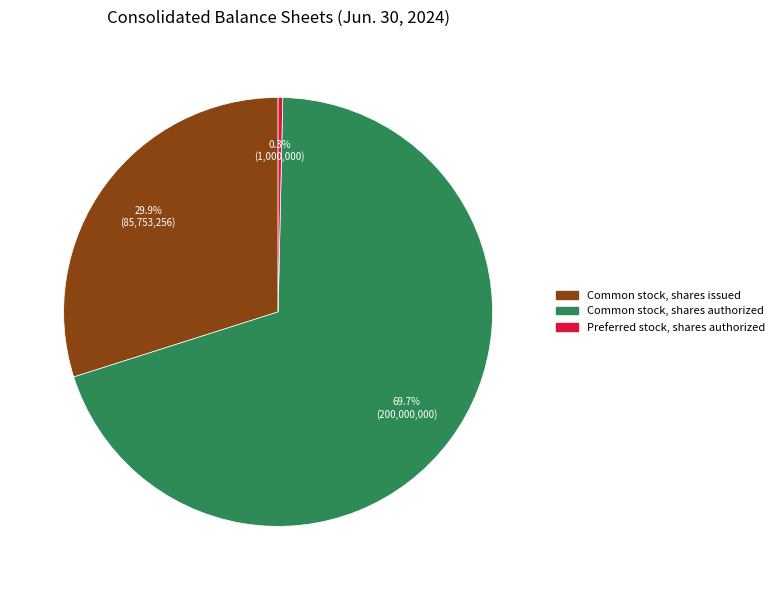

Does Common stock, shares issued represent more than half of the total?

No